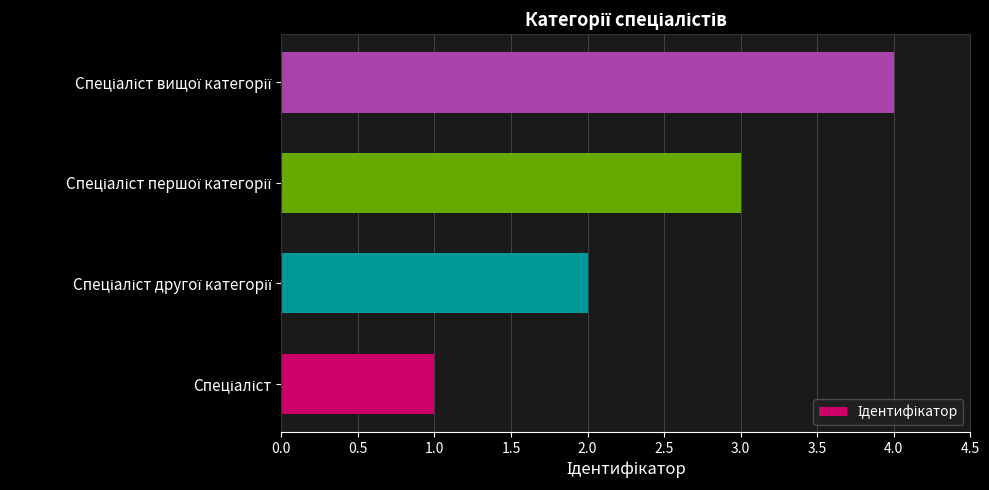

What is the difference between the maximum and minimum values?

3